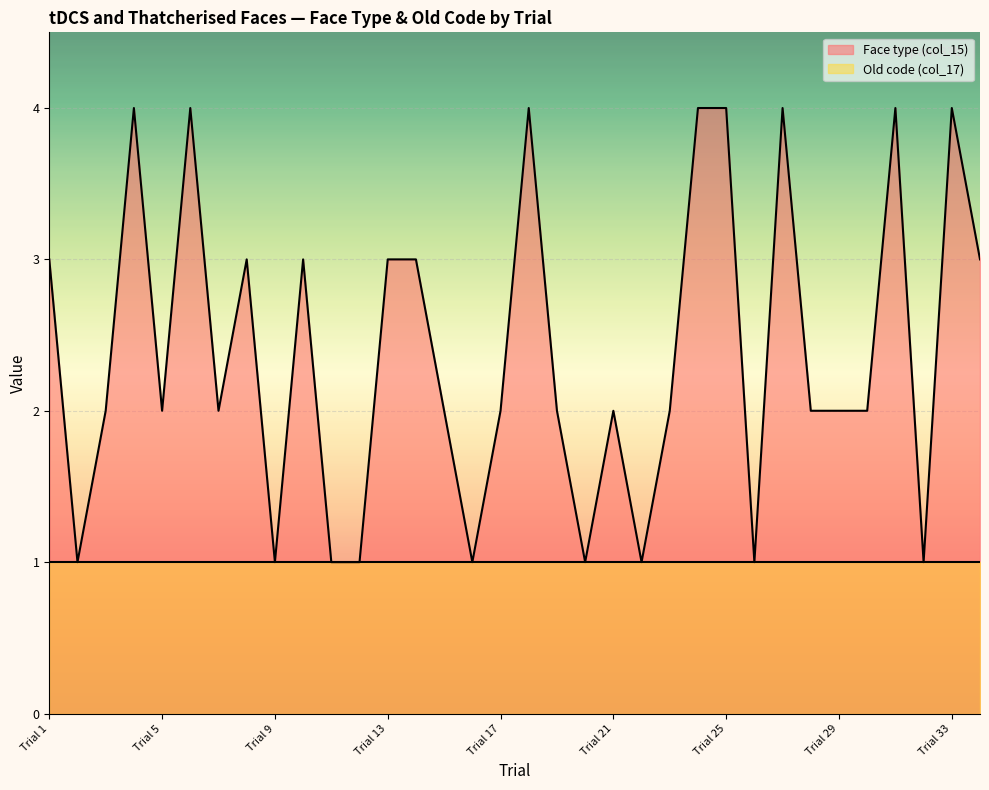

List the labels in order of value, smallest first.

Trial 2, Trial 9, Trial 11, Trial 12, Trial 16, Trial 20, Trial 22, Trial 26, Trial 32, Trial 3, Trial 5, Trial 7, Trial 15, Trial 17, Trial 19, Trial 21, Trial 23, Trial 28, Trial 29, Trial 30, Trial 1, Trial 8, Trial 10, Trial 13, Trial 14, Trial 34, Trial 4, Trial 6, Trial 18, Trial 24, Trial 25, Trial 27, Trial 31, Trial 33